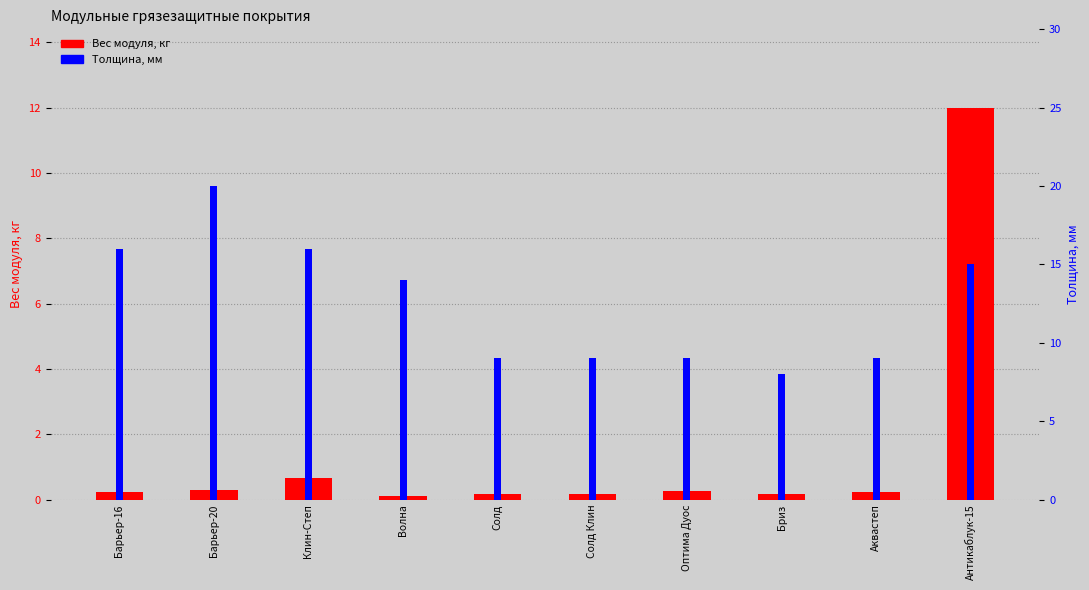

Reading left to right, what are all the values shown in this chart?

Вес модуля, кг: 0.2	0.3	0.7	0.1	0.2	0.2	0.3	0.2	0.2	12.0
Толщина, мм: 16.0	20.0	16.0	14.0	9.0	9.0	9.0	8.0	9.0	15.0